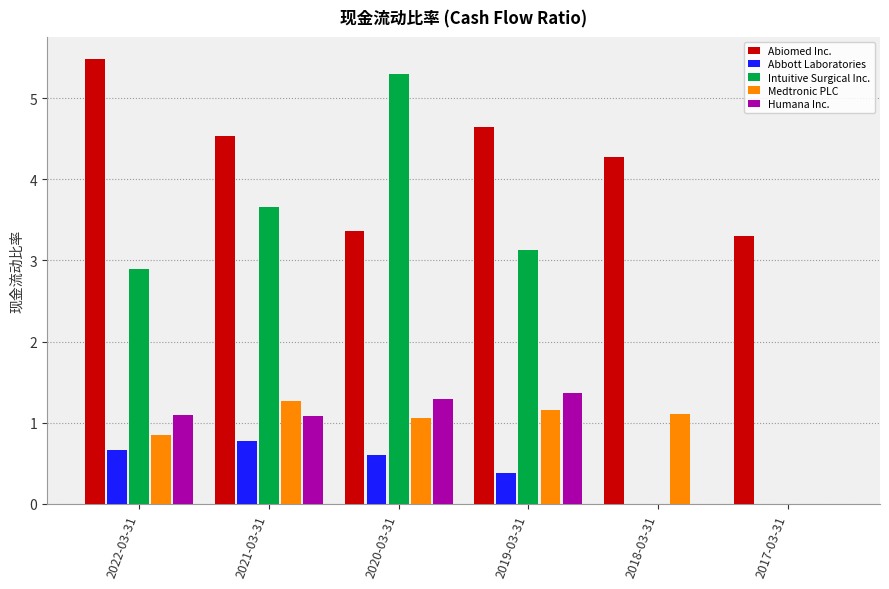

What is the sum of all Abbott Laboratories values?

2.4